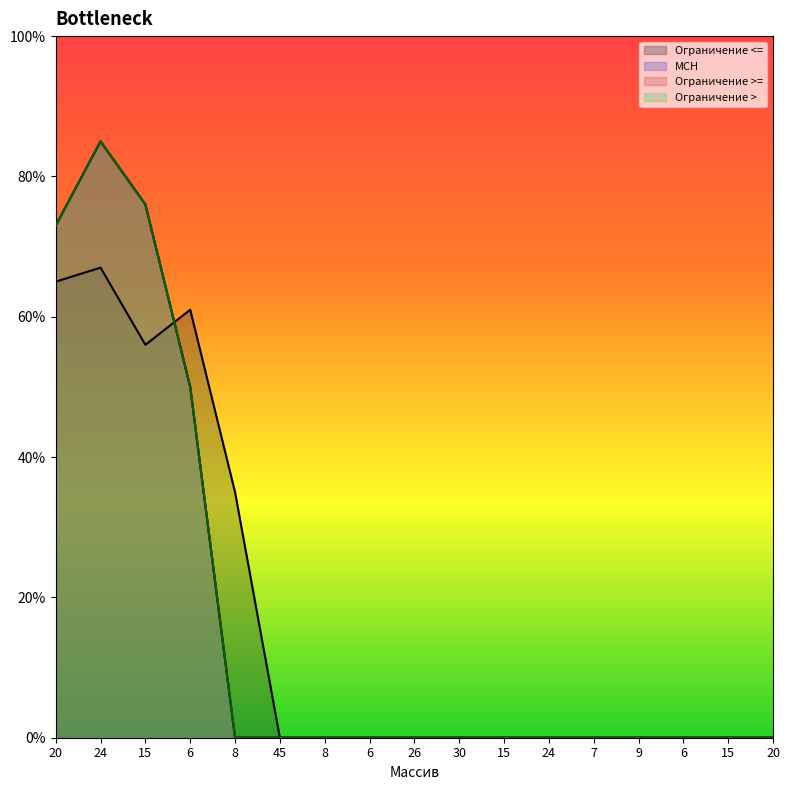

Reading right to left, extract all data points from this chart.

Ограничение <=: 0	0	0	0	0	0	0	0	0	0	0	0	35	61	56	67	65
MCH: 0	0	0	0	0	0	0	0	0	0	0	0	0	50	76	85	73
Ограничение >=: 0	0	0	0	0	0	0	0	0	0	0	0	0	50	76	85	73
Ограничение >: 0	0	0	0	0	0	0	0	0	0	0	0	0	50	76	85	73